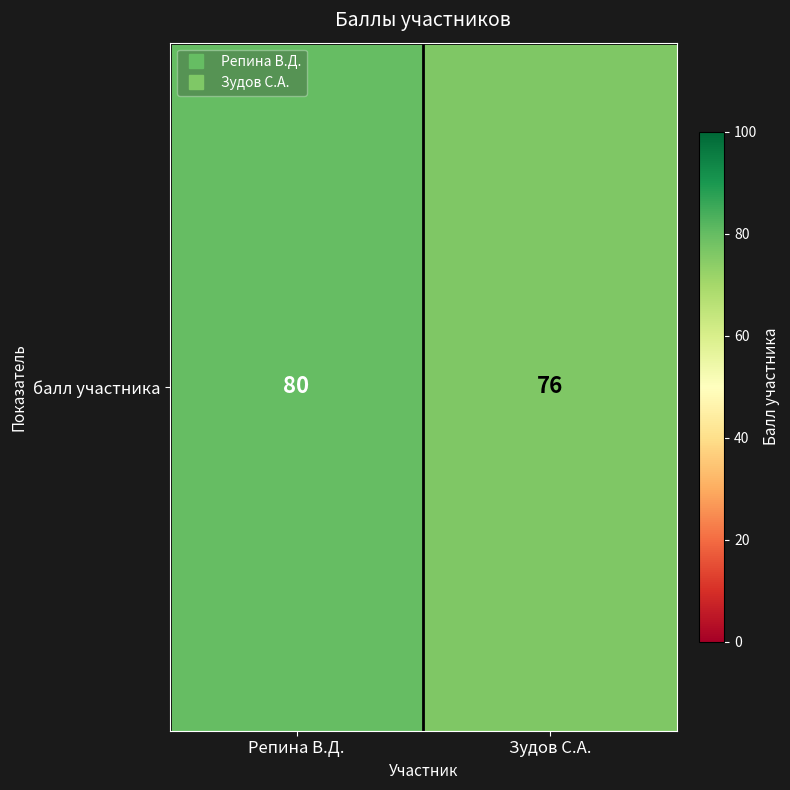

What value does the data have at Репина В.Д.?

80